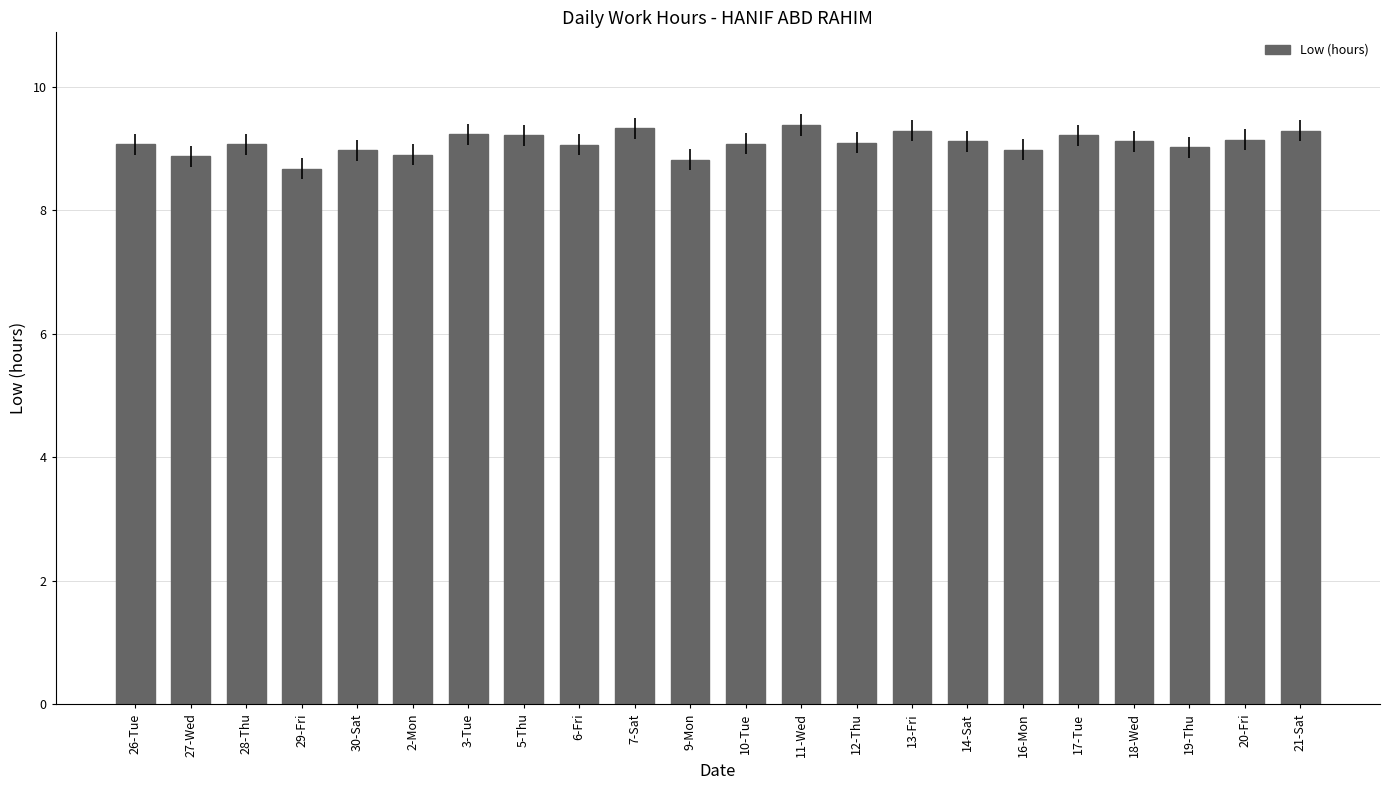

Are the bars horizontal?

No